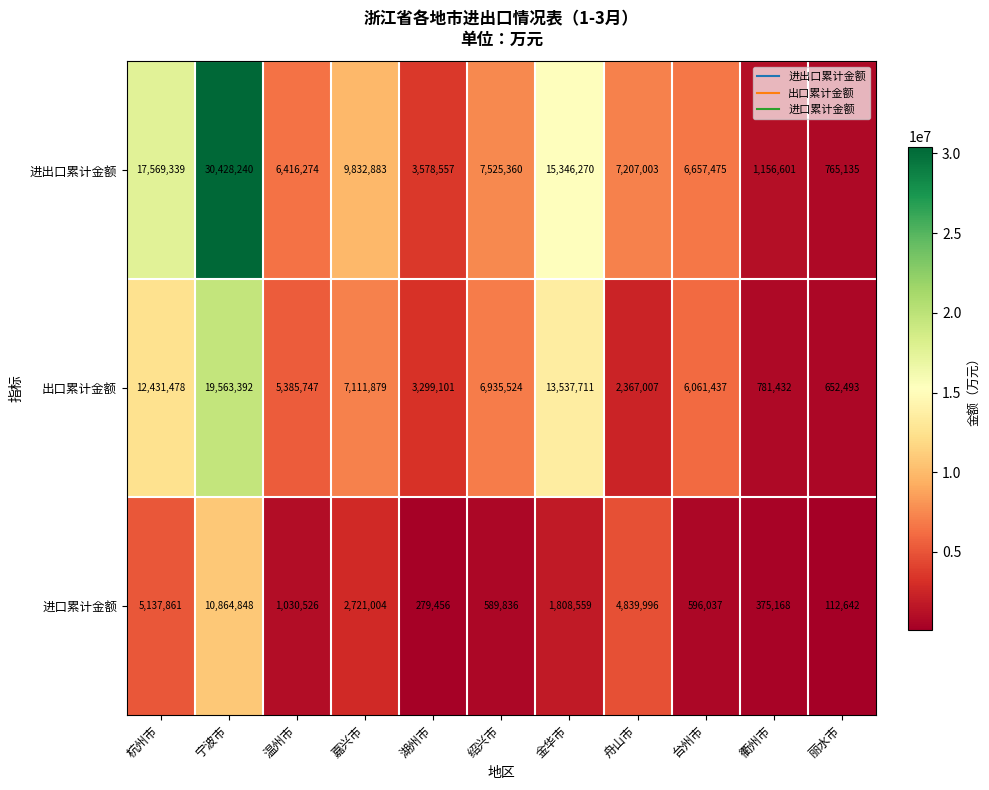

The 进出口累计金额 series shows 765135 at 丽水市. True or false?

True